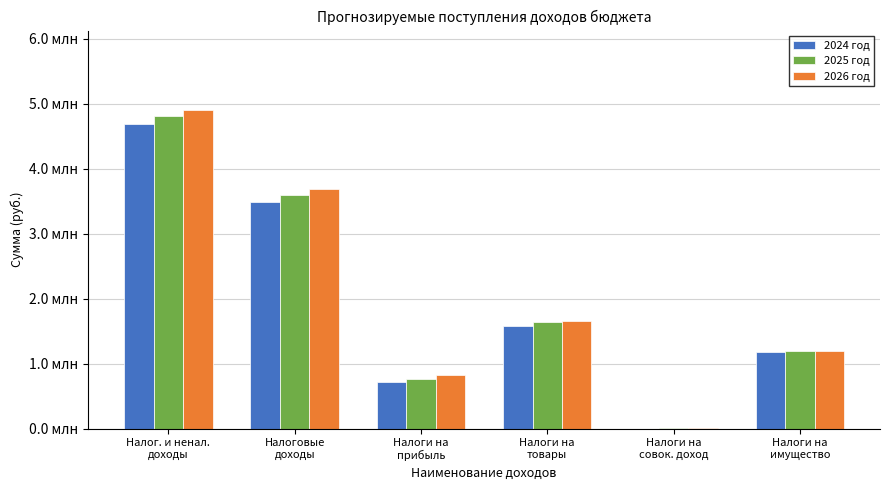

What are all the series names shown in the legend?

2024 год, 2025 год, 2026 год